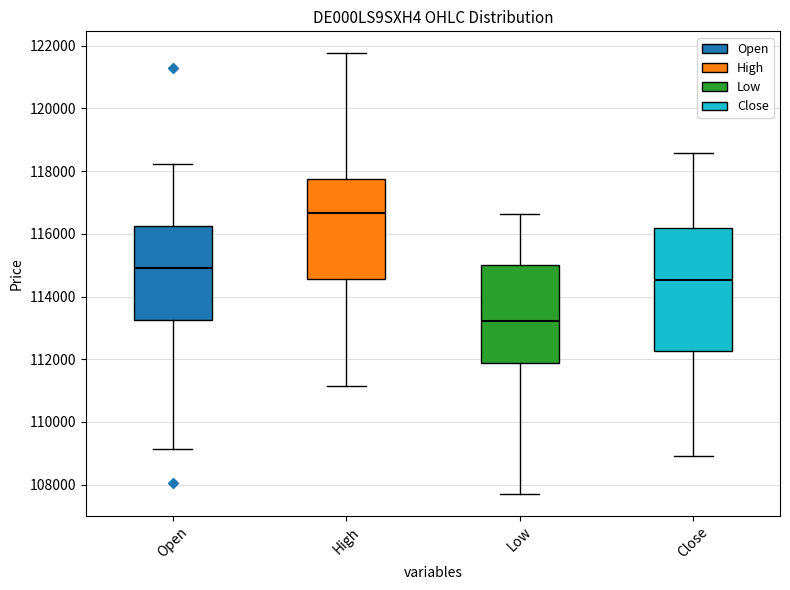

Where does the upper whisker of the box for High end on the y-axis? The values are not printed on the chart, so give them approximately, as read against the axis.

121800